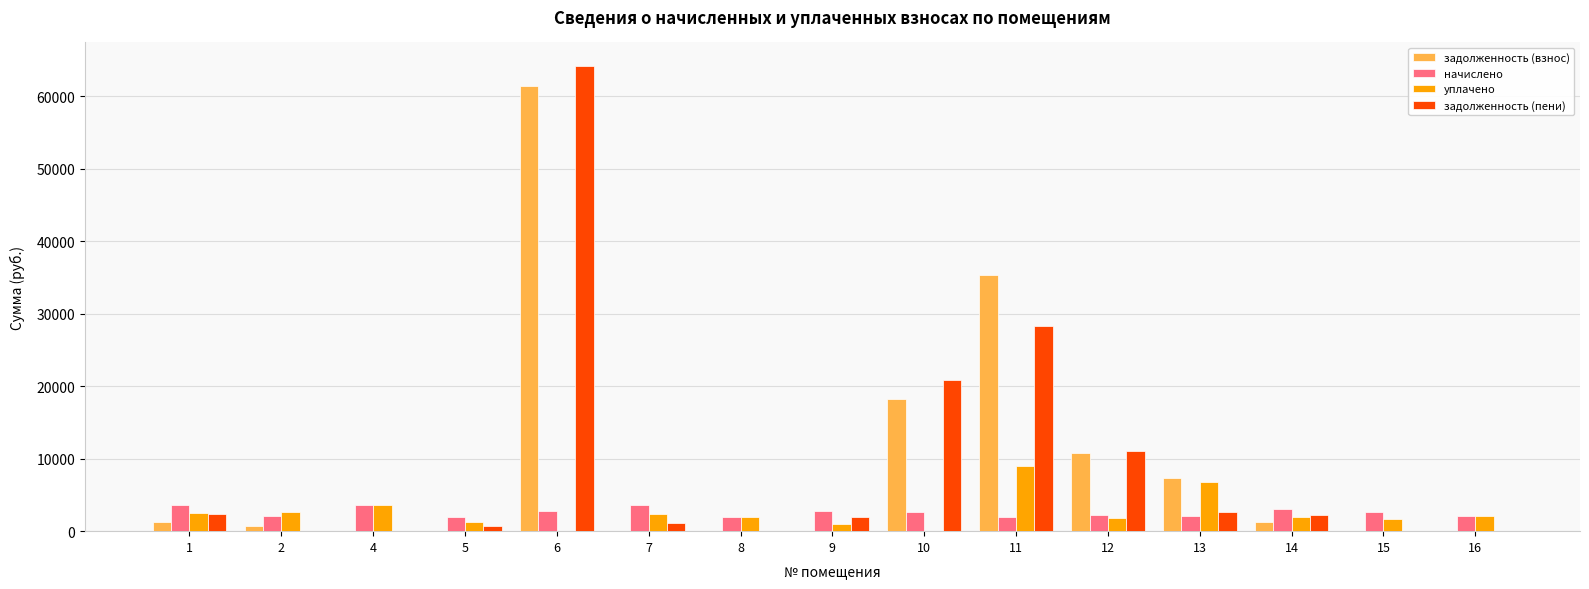

What is the highest value of the уплачено series?

9059.1